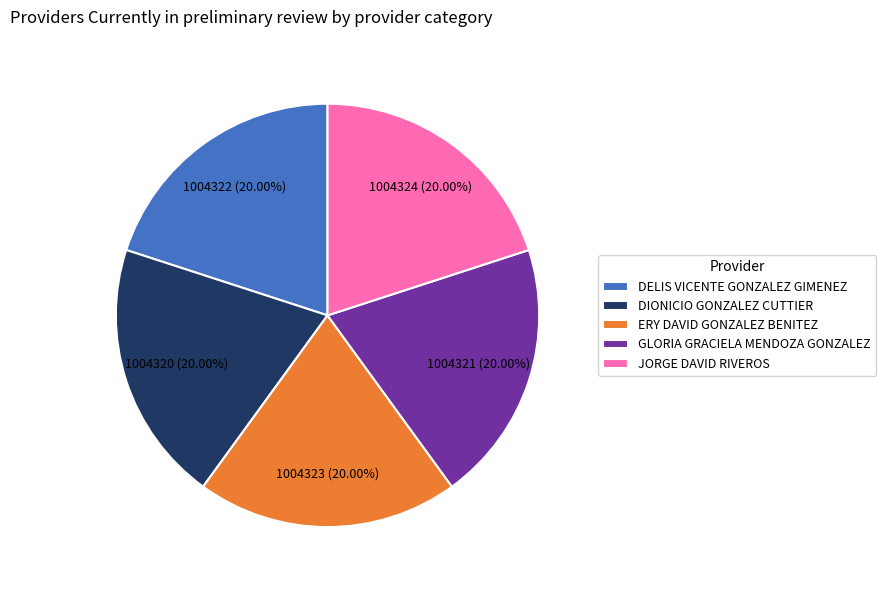

Is it true that GLORIA GRACIELA MENDOZA GONZALEZ is 20% of the pie?

True